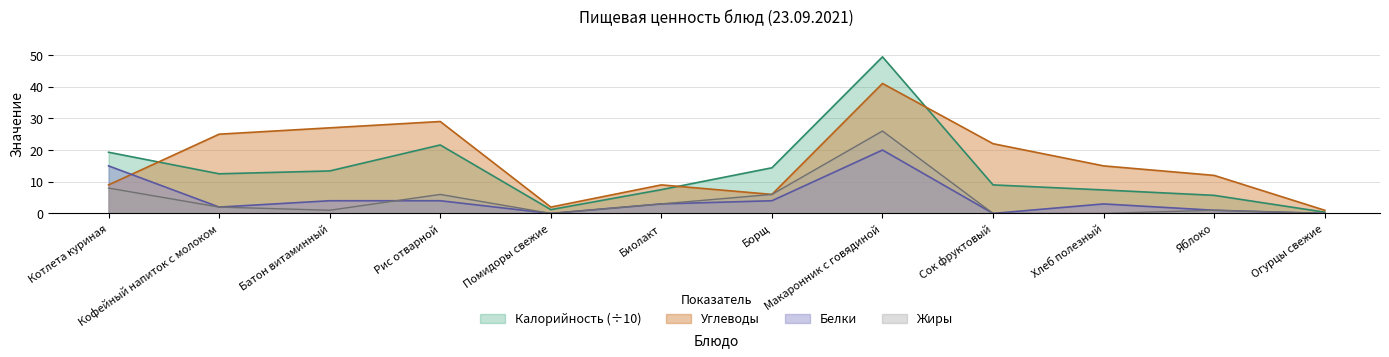

Where does the Калорийность series first go above 12?

Котлета куриная